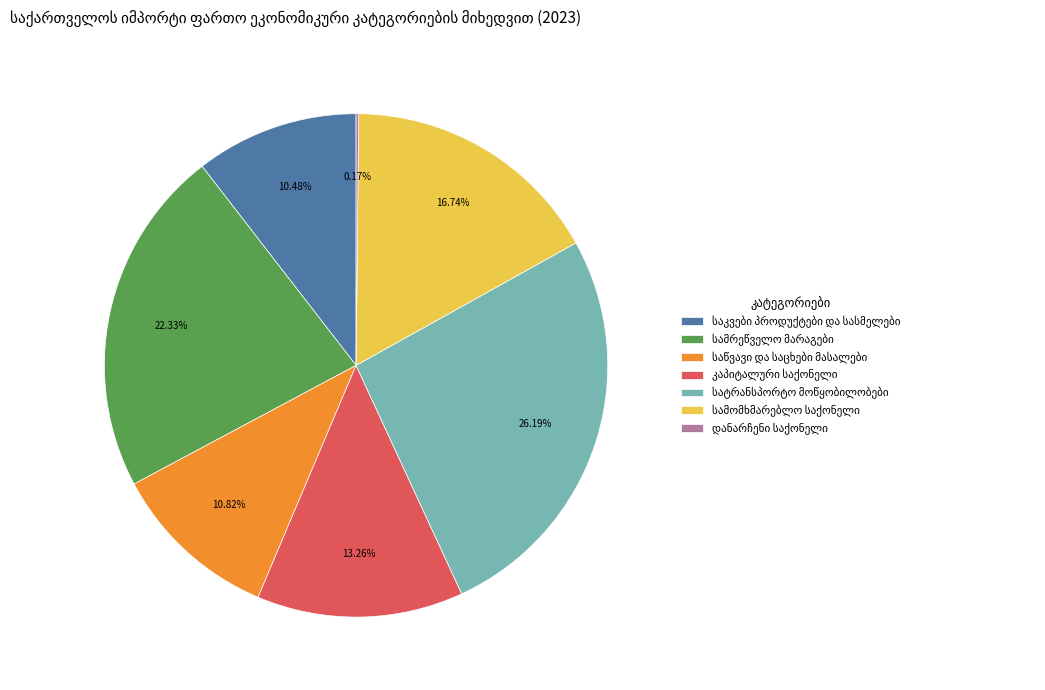

Does any single category account for the majority?

No